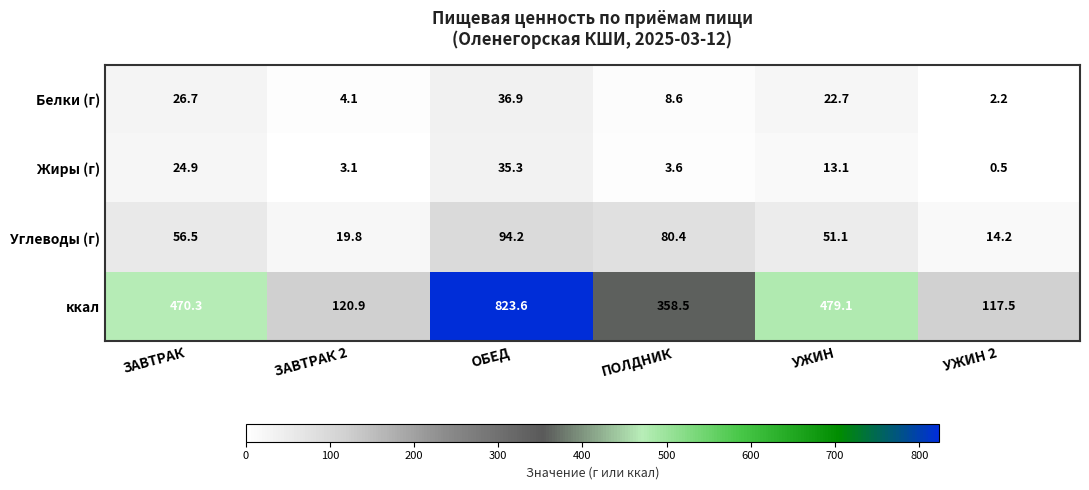

How many categories are shown in the chart?

6